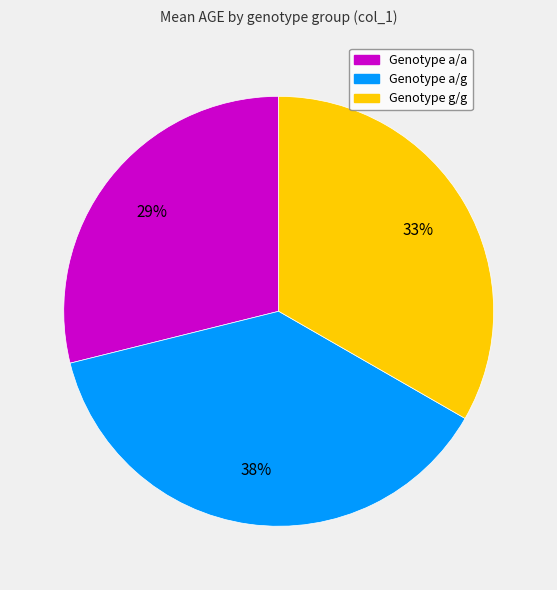

To the nearest percent, what is the average slice percentage?

33%